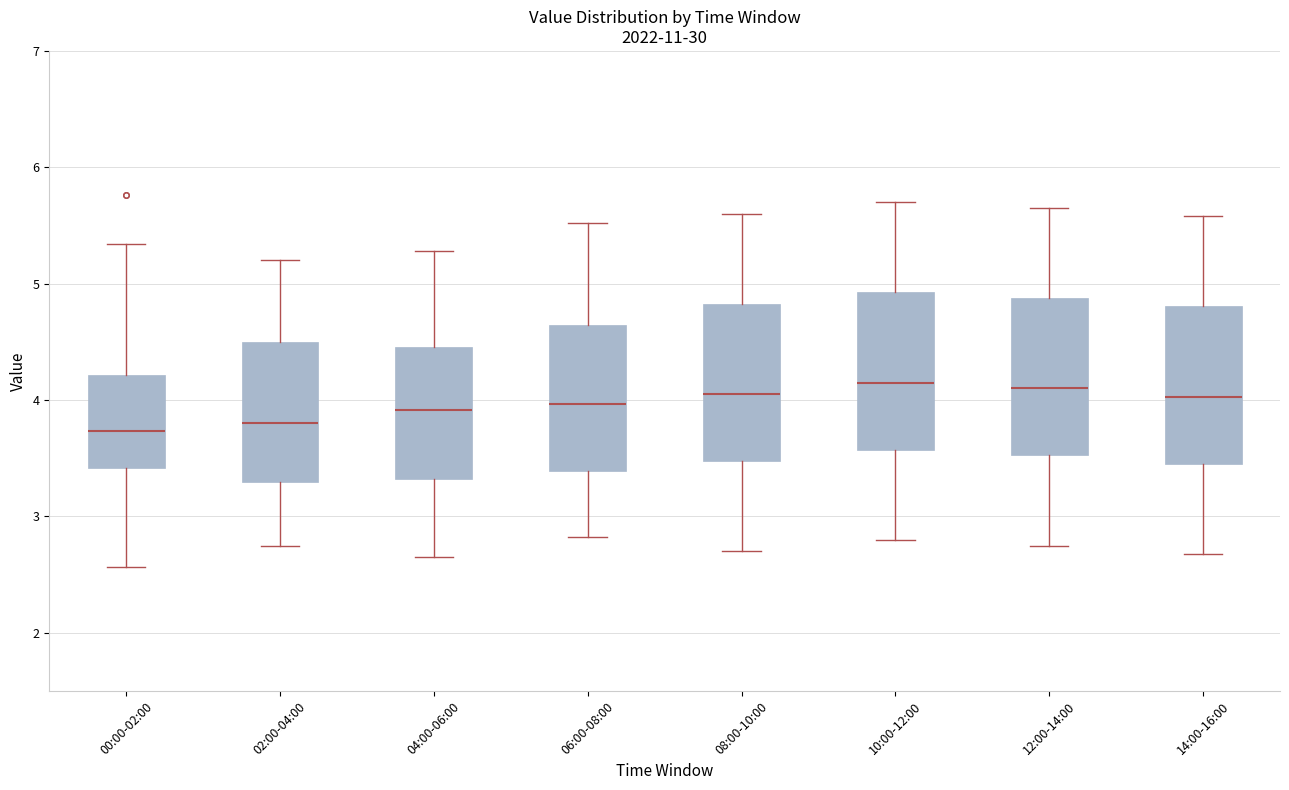

Where does the lower whisker of the box for 12:00-14:00 end on the y-axis? The values are not printed on the chart, so give them approximately, as read against the axis.

2.8